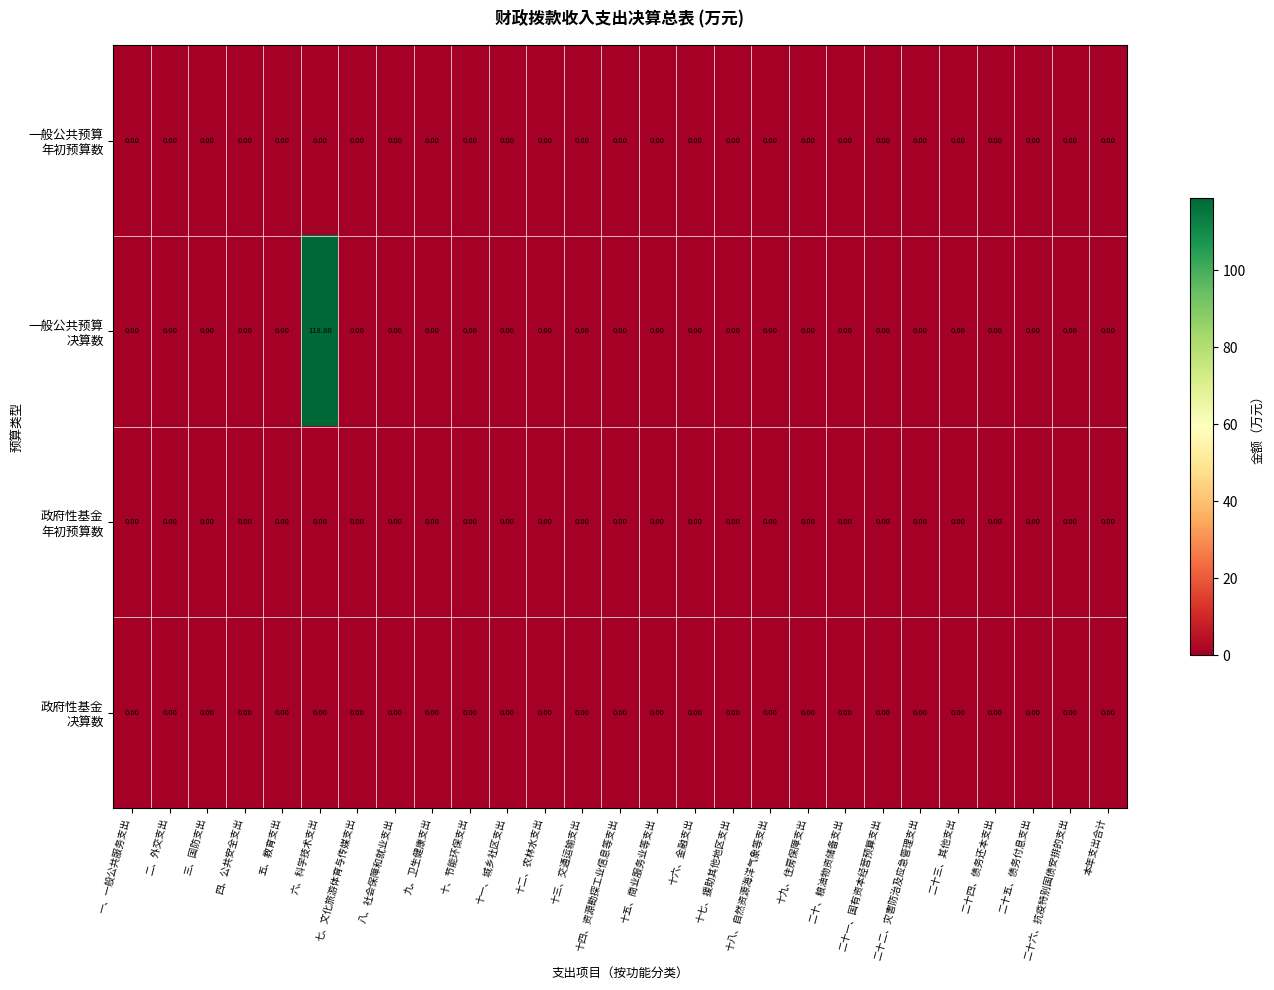

At which category is the sum across all series the highest?

六、科学技术支出